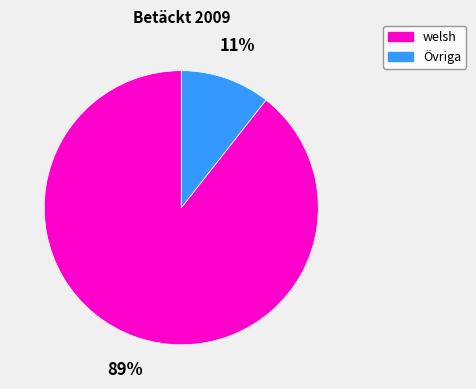

How many slices are in this pie chart?

2